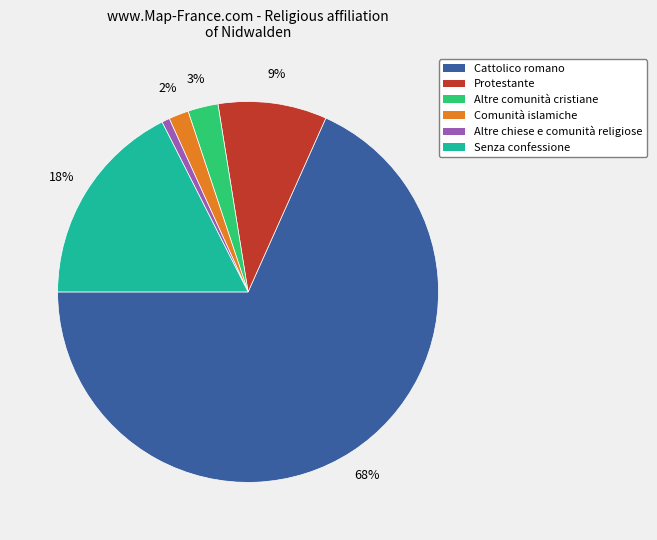

The Altre chiese e comunità religiose slice represents 1% of the pie. True or false?

True